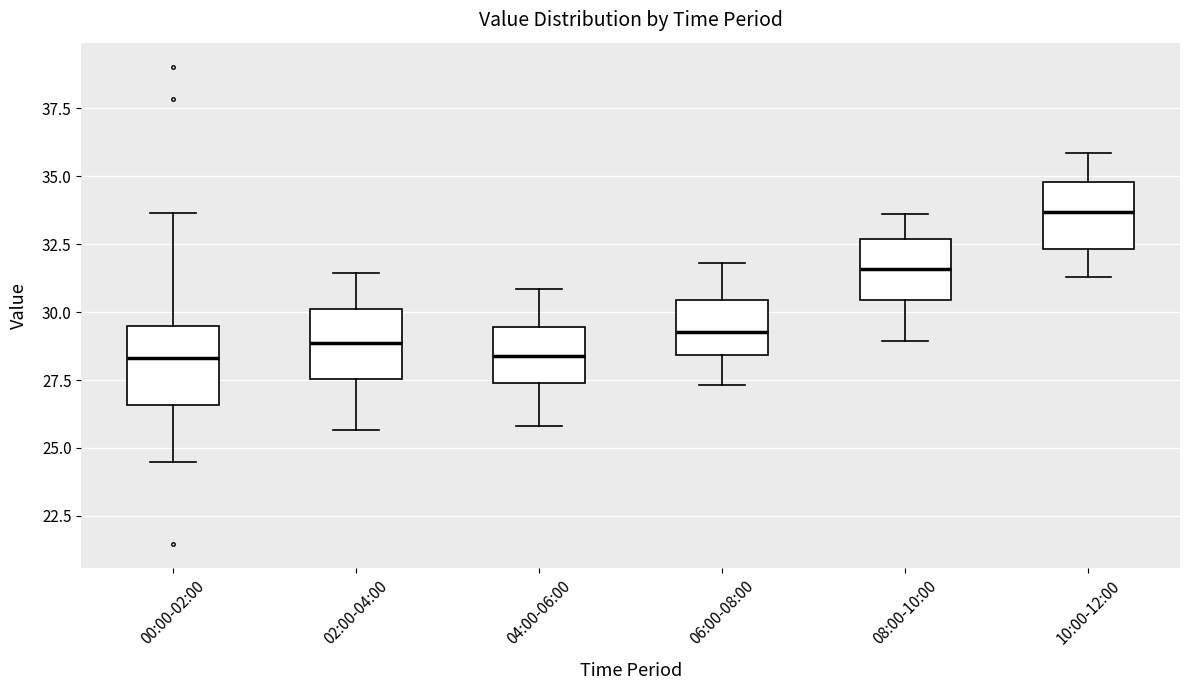

Reading left to right, read every box against the y-axis: the position of its median line, the range the box covers, and the ends of its whiskers. The values are not printed on the chart, so give them approximately, as read against the axis.

00:00-02:00: median 28.5, box 26.5 to 29.5, whiskers 24.5 to 33.5
02:00-04:00: median 29.0, box 27.5 to 30.0, whiskers 25.5 to 31.5
04:00-06:00: median 28.5, box 27.5 to 29.5, whiskers 26.0 to 31.0
06:00-08:00: median 29.5, box 28.5 to 30.5, whiskers 27.5 to 32.0
08:00-10:00: median 31.5, box 30.5 to 32.5, whiskers 29.0 to 33.5
10:00-12:00: median 33.5, box 32.5 to 35.0, whiskers 31.5 to 36.0